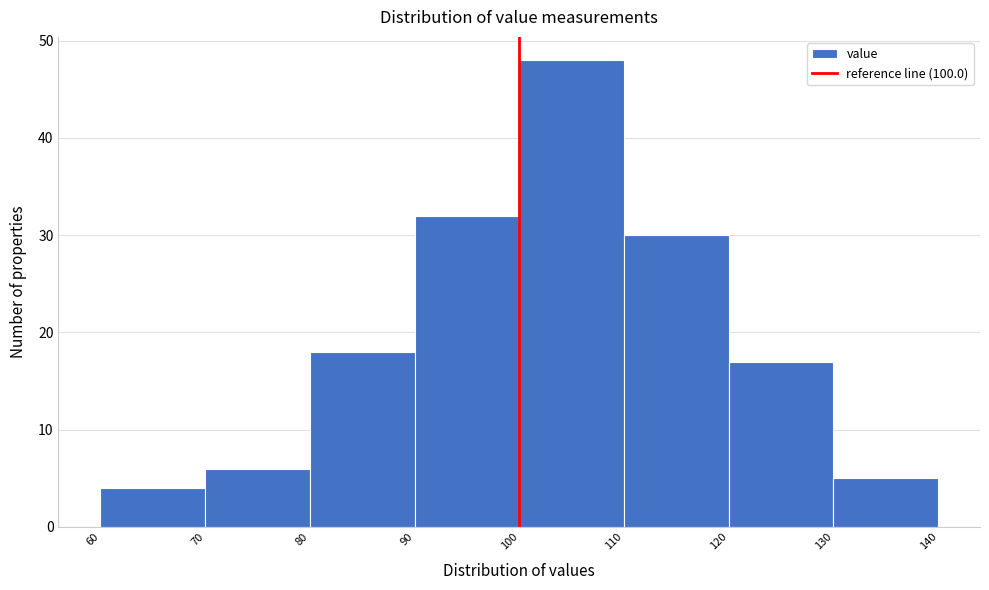

Over which range of the x-axis is the bar tallest?

100 to 110